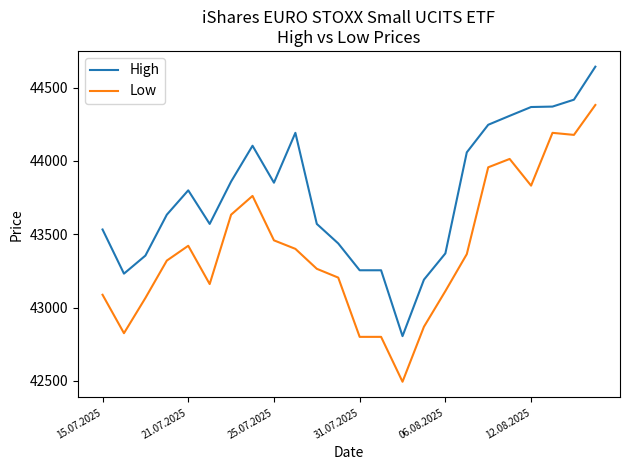

Which series has the widest spread of values?

Low